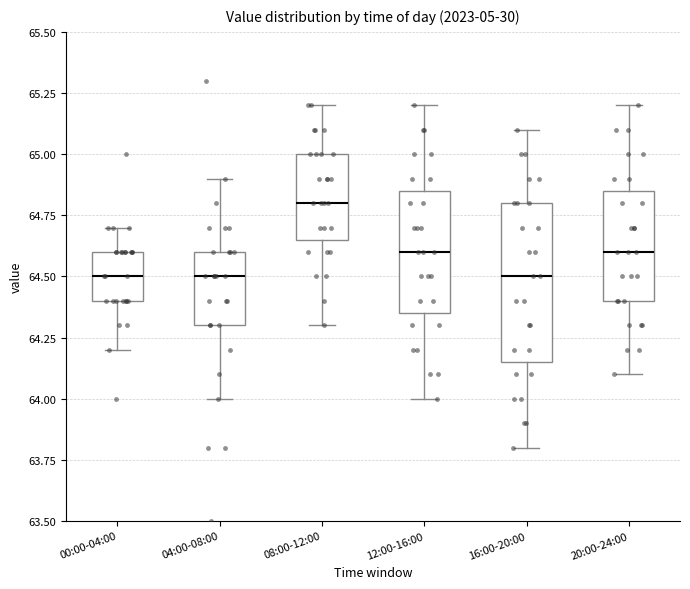

Where is the upper edge of the box for 04:00-08:00 on the y-axis? The values are not printed on the chart, so give them approximately, as read against the axis.

64.60